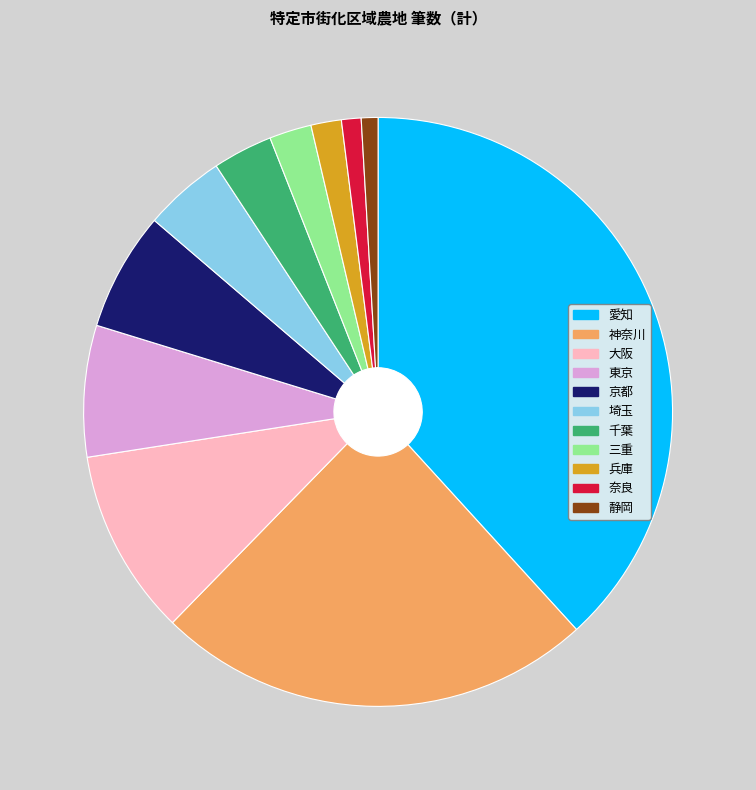

Is there any slice that represents more than half of the pie?

No